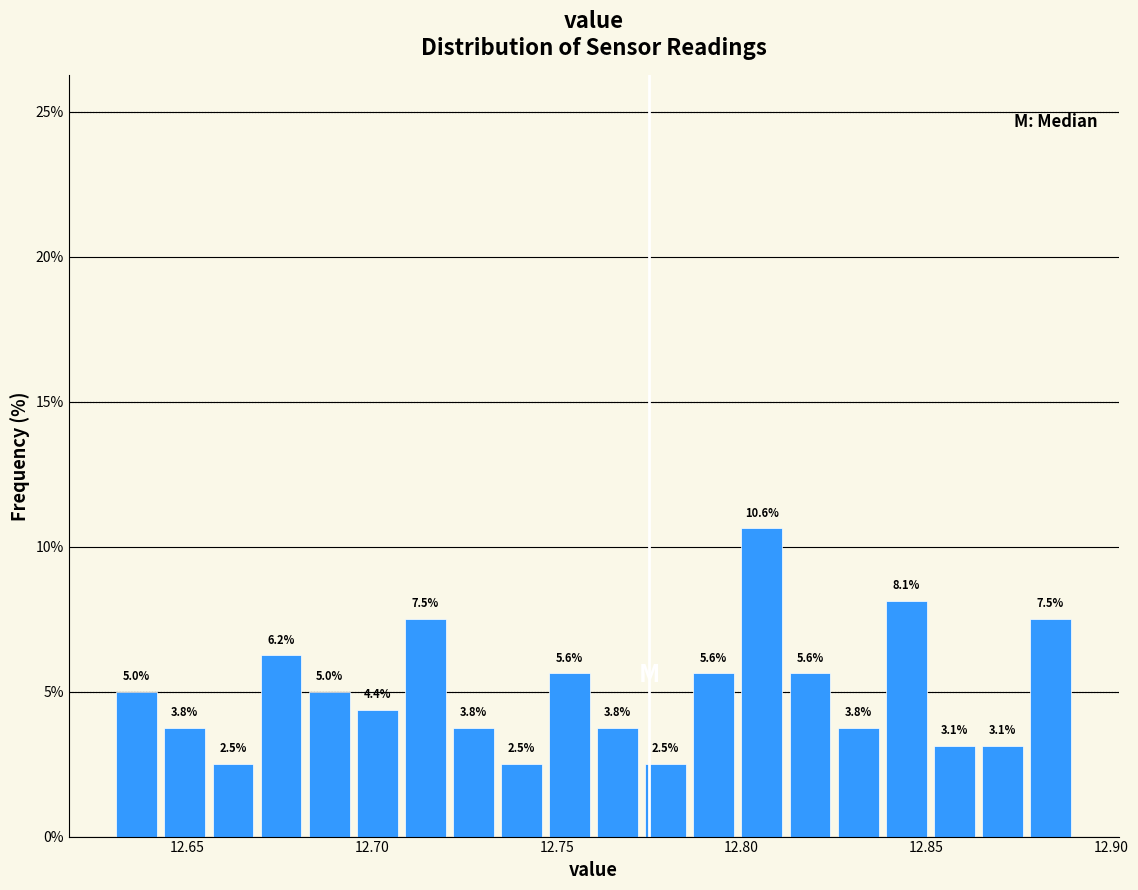

Around what value on the x-axis is the tallest bar? Give the approximate position of its centre, as read against the axis.

12.805